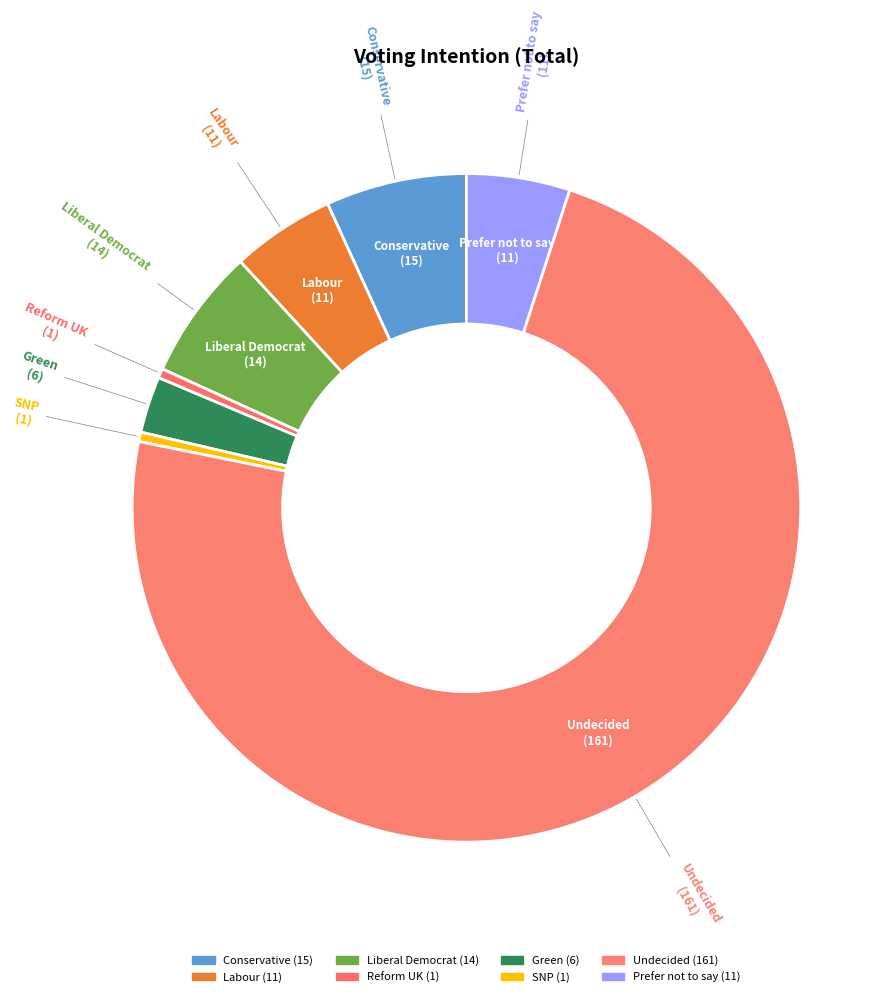

How many segments does this pie chart have?

8